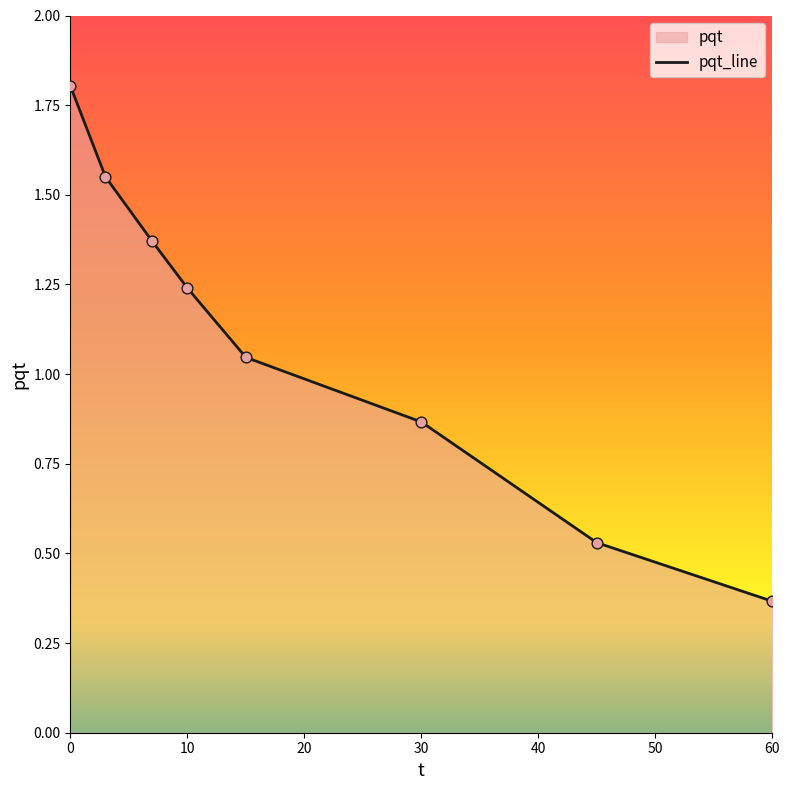

What is the maximum value shown in the chart?

1.8